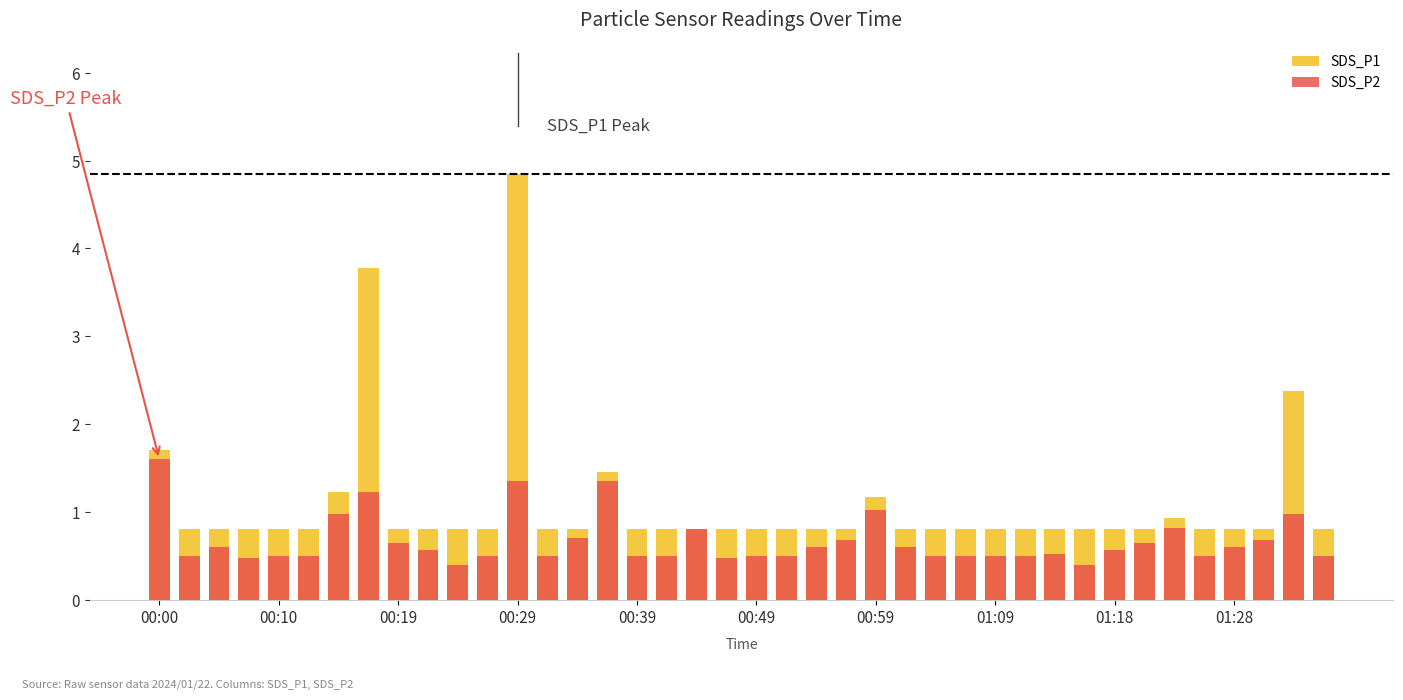

At how many categories does at least one series exceed 0?

40